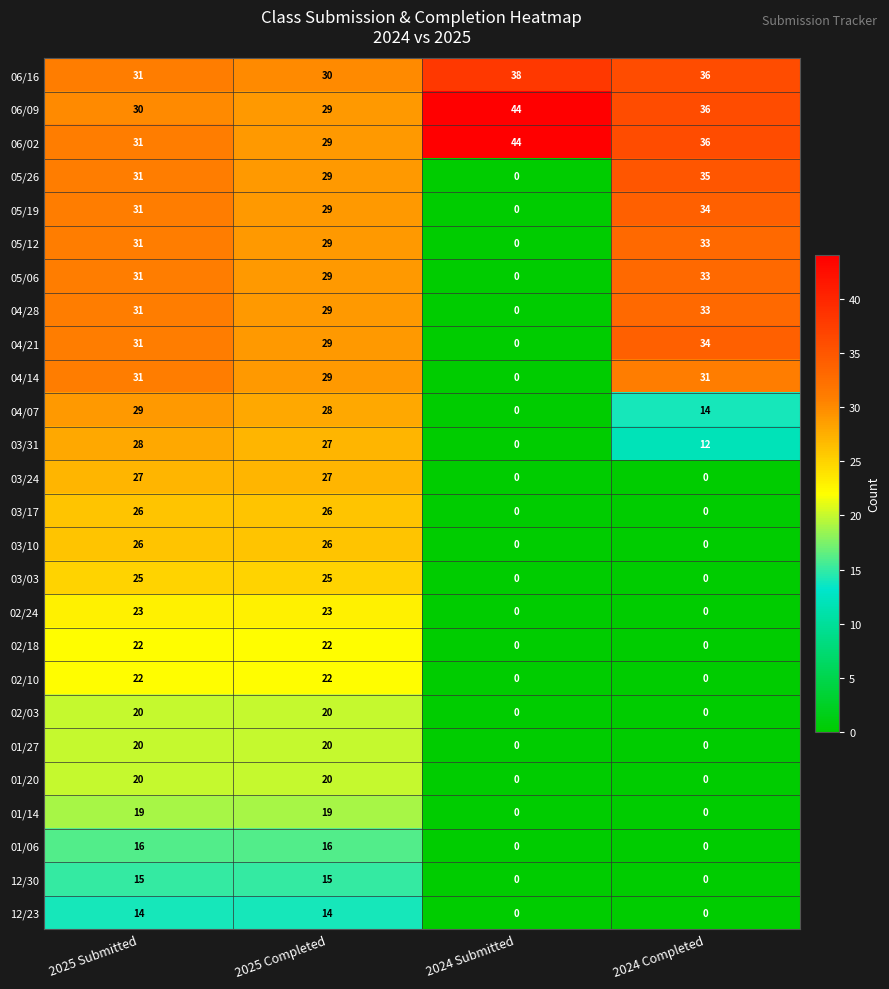

What is the difference between the maximum and minimum values in the 05/26 series?

35